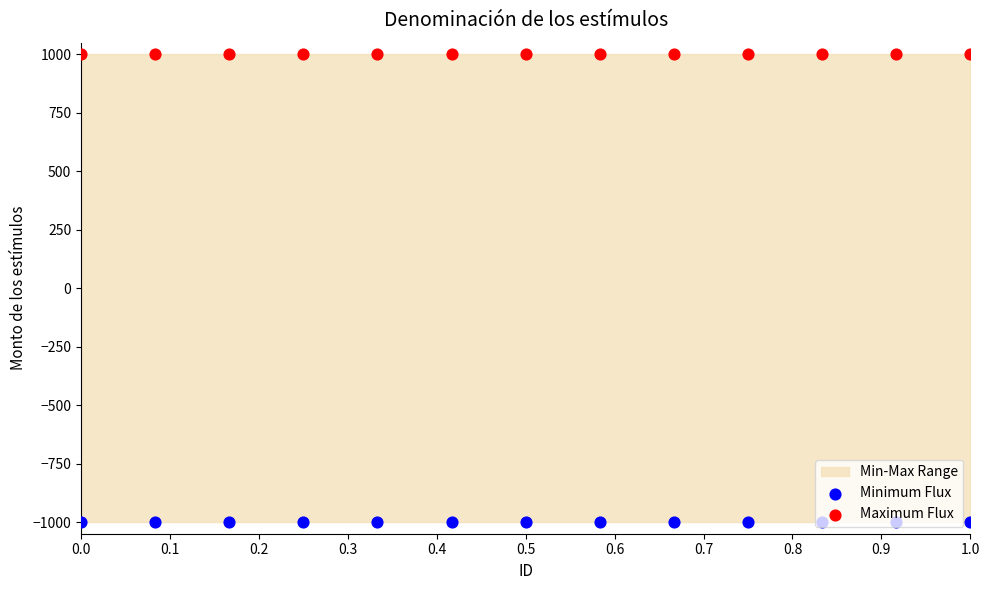

Which series has the widest spread of Y values?

Minimum Flux